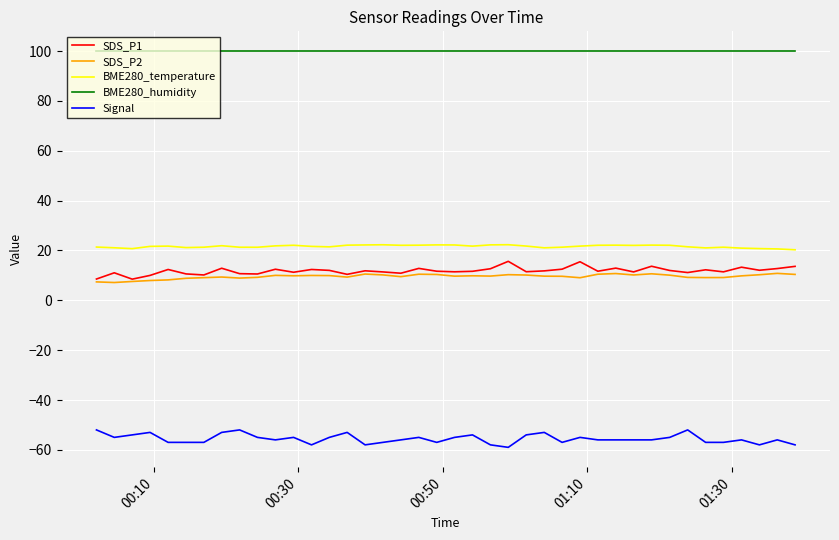

What is the minimum value shown in the chart?

-59.0